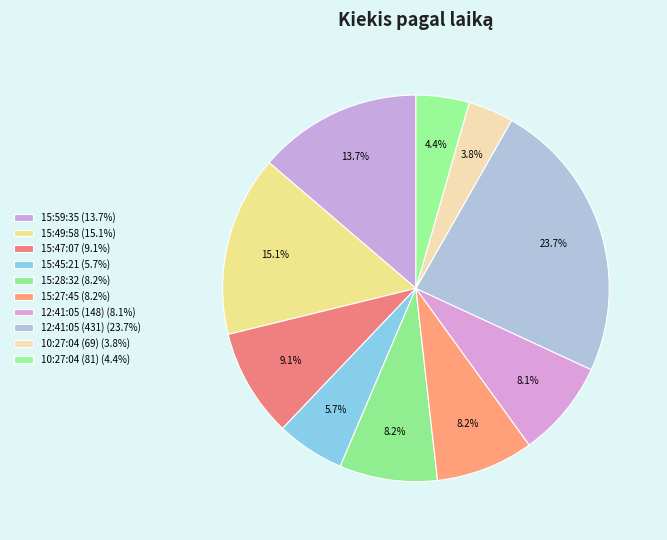

To the nearest percent, what is the combined percentage of 10:27:04 (69) and 15:47:07?

13%